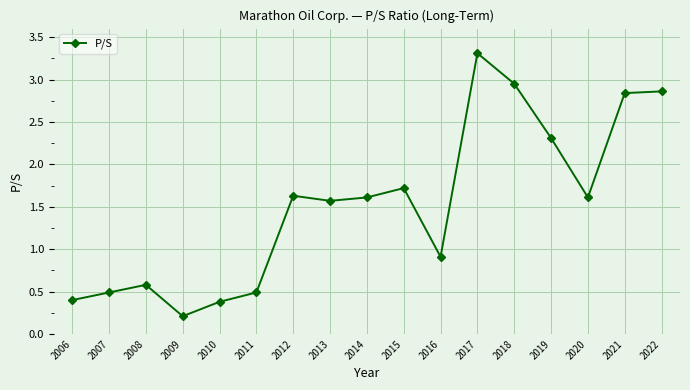

What is the greatest value displayed?

3.3